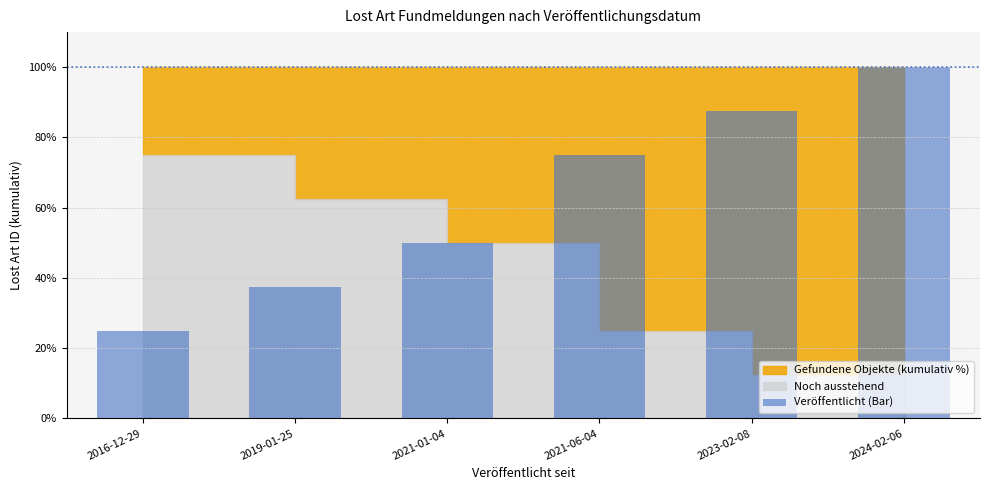

At which label is the value closest to 62?

2021-01-04